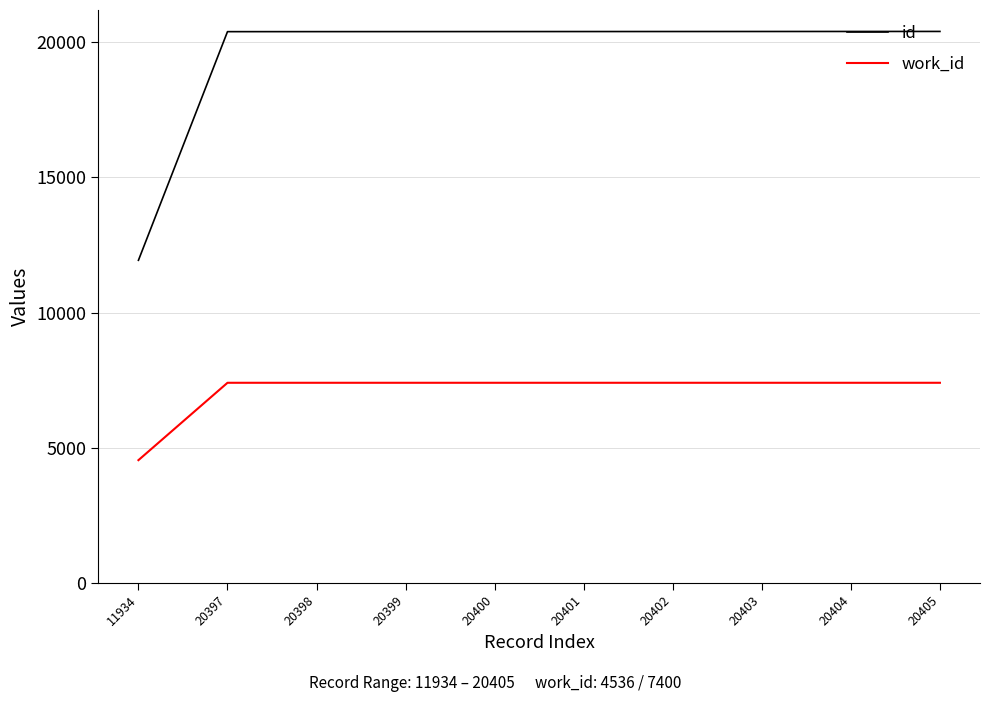

At how many categories does at least one series exceed 18872?

9